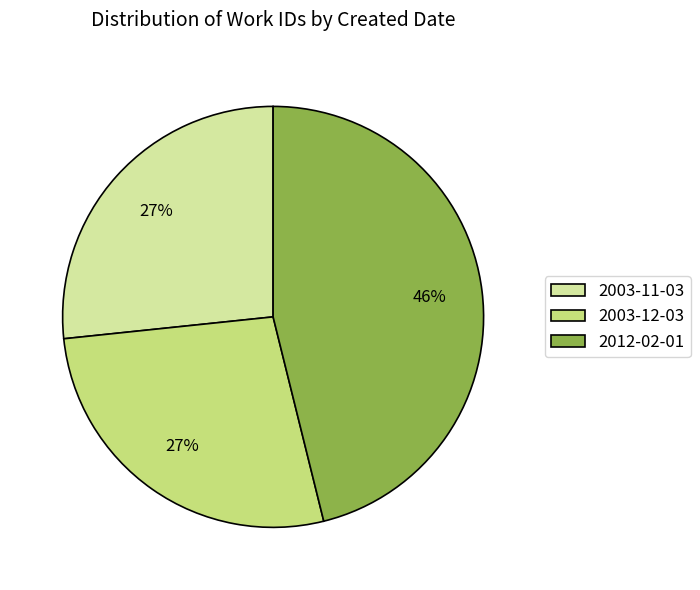

Do 2003-12-03 and 2003-11-03 together represent more than half of the pie?

Yes